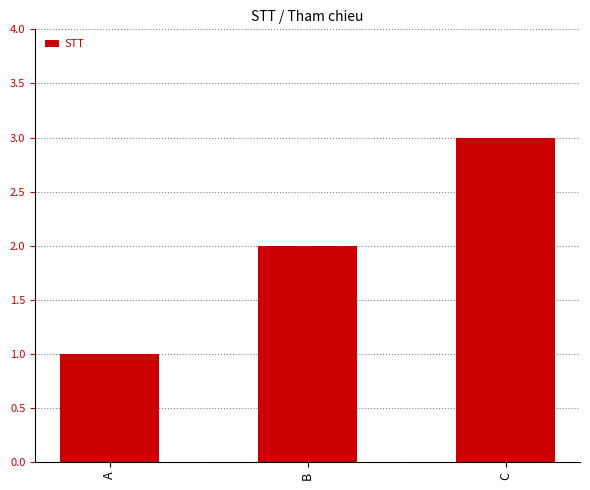

The chart shows a value of 1 at A. True or false?

True